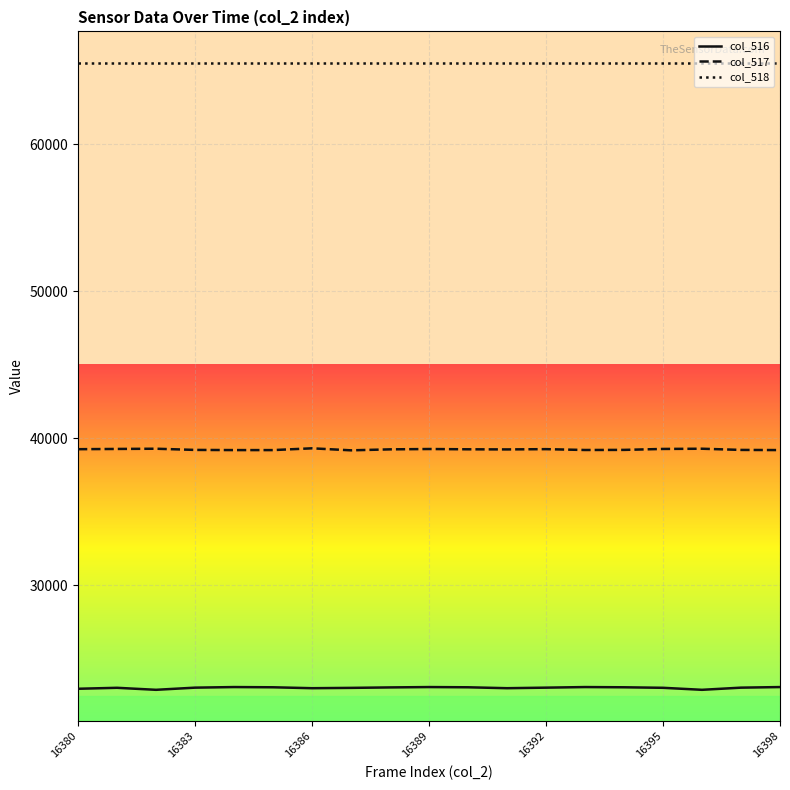

Does the chart display data point markers on the line(s)?

No